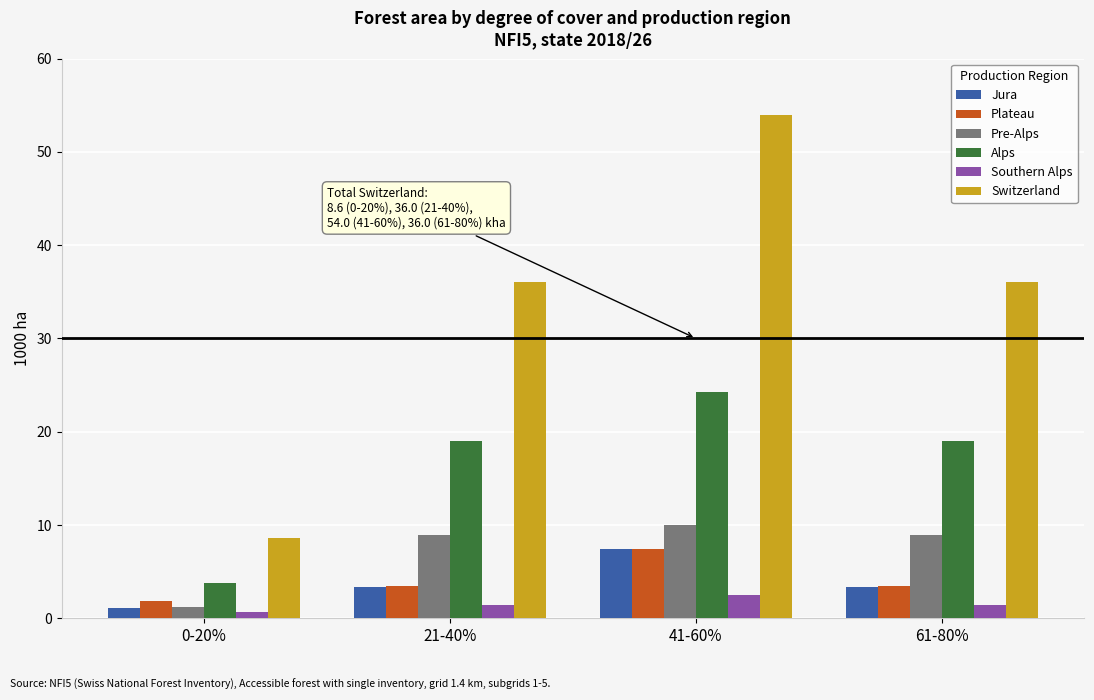

How many groups of bars are there?

4